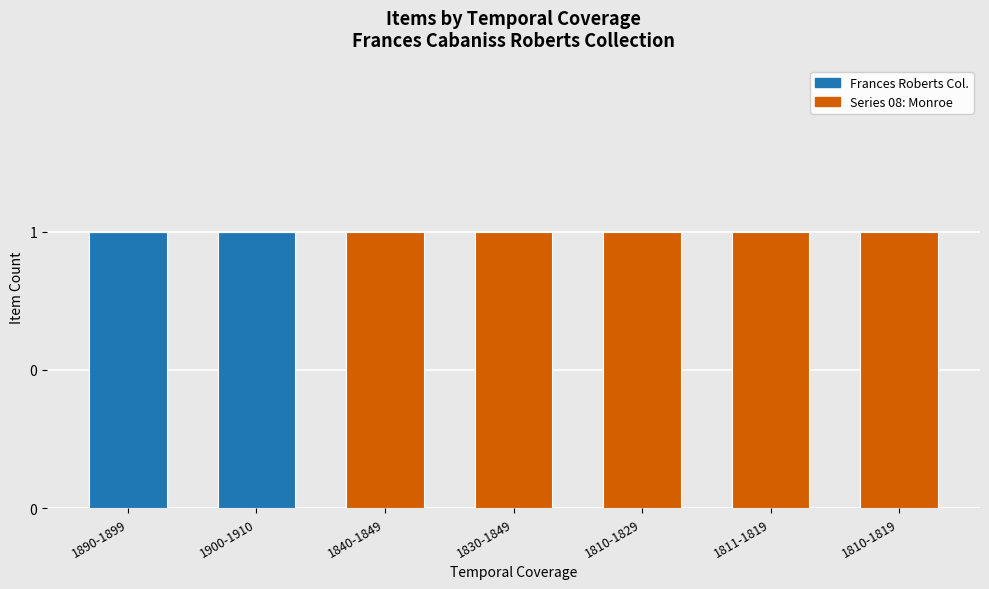

How many categories are shown in the chart?

7